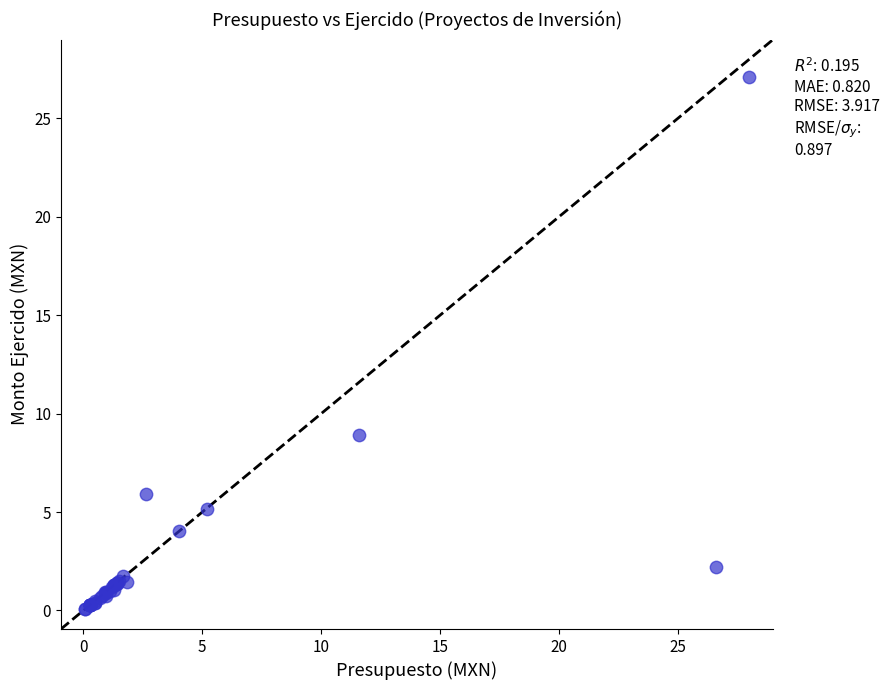

What Y value in the scatter plot is closest to 13?

8.9